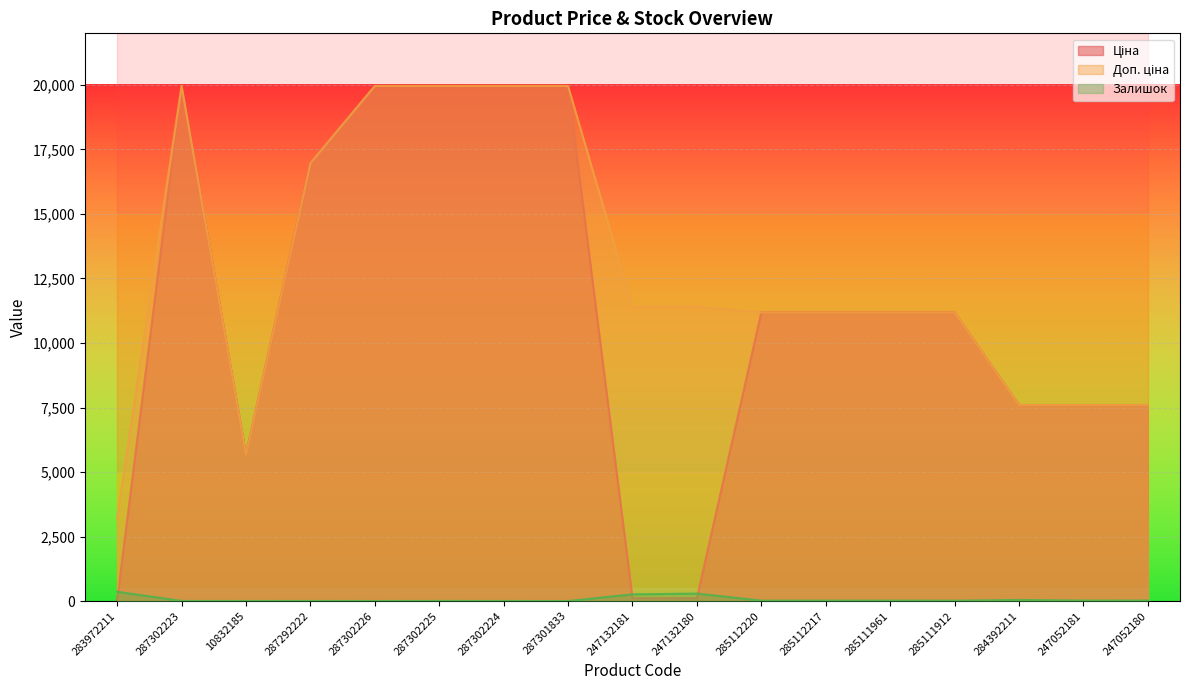

How many values in the Ціна series are below 11188?

7